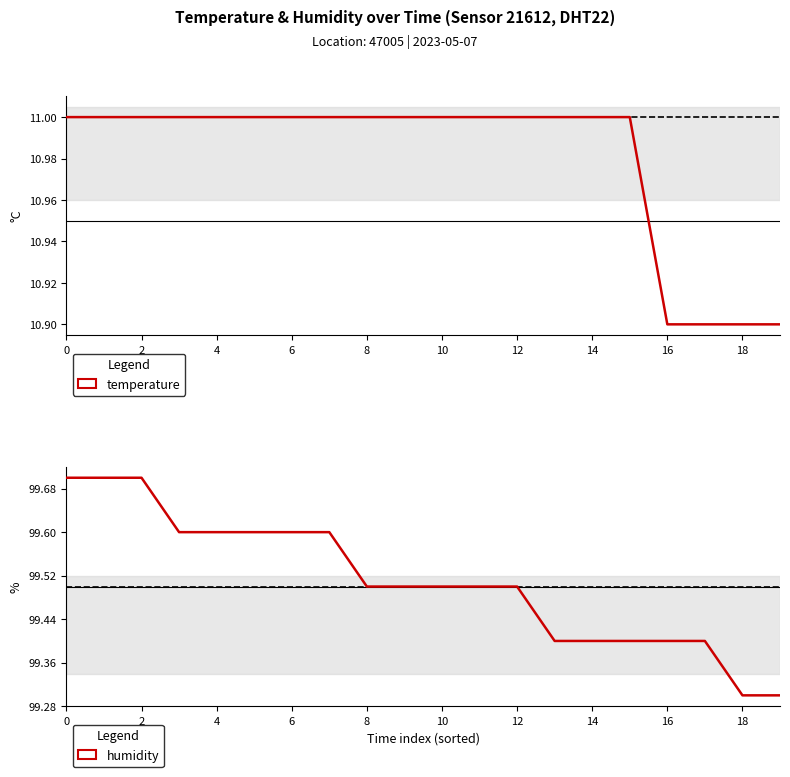

The humidity series shows 27.0 at 10. True or false?

False